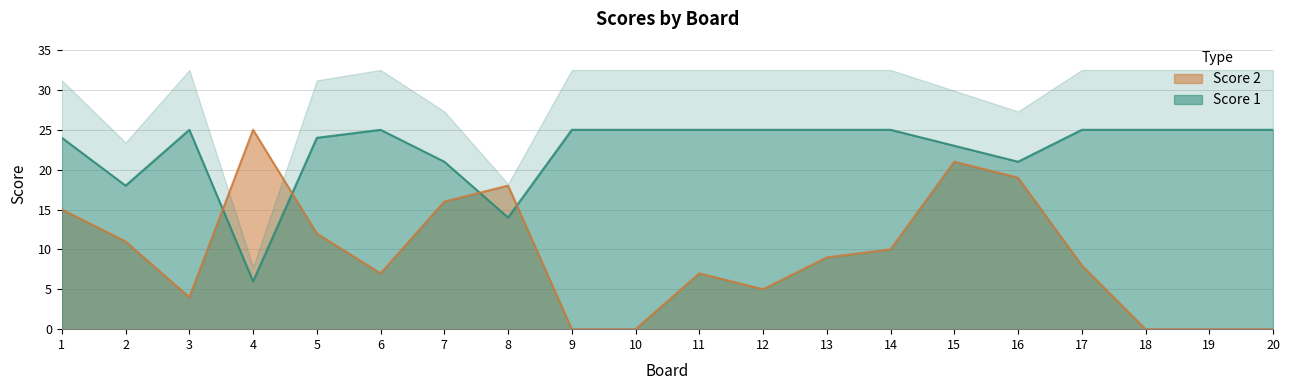

Reading left to right, what are all the values shown in this chart?

Score 1: 24	18	25	6	24	25	21	14	25	25	25	25	25	25	23	21	25	25	25	25
Score 2: 15	11	4	25	12	7	16	18	0	0	7	5	9	10	21	19	8	0	0	0